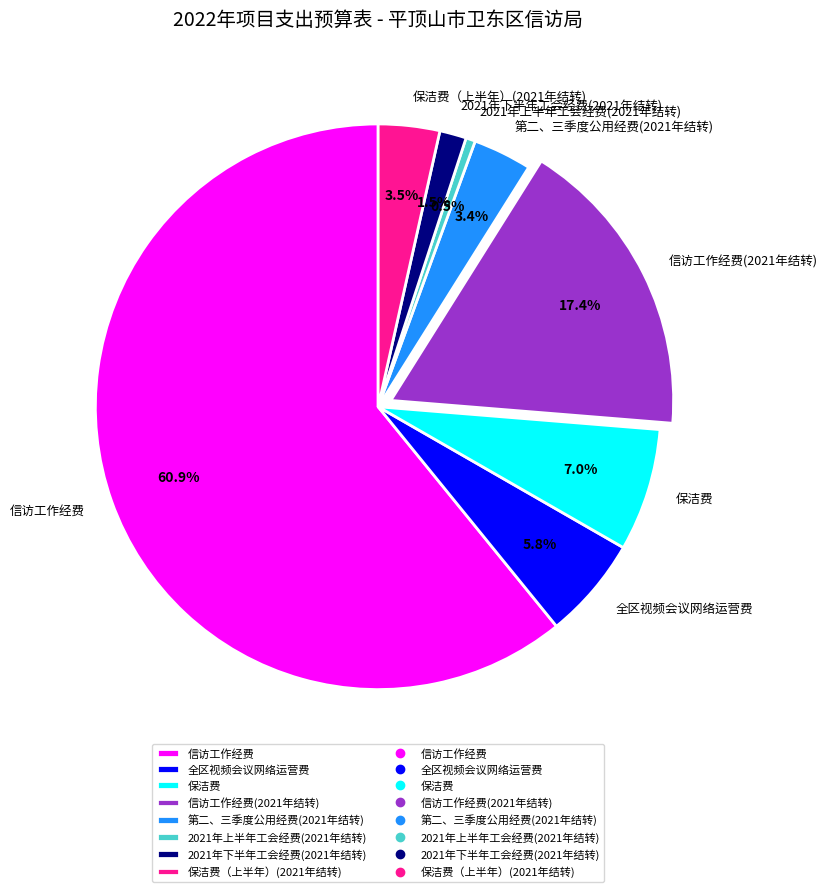

What is the largest slice in the pie chart?

信访工作经费